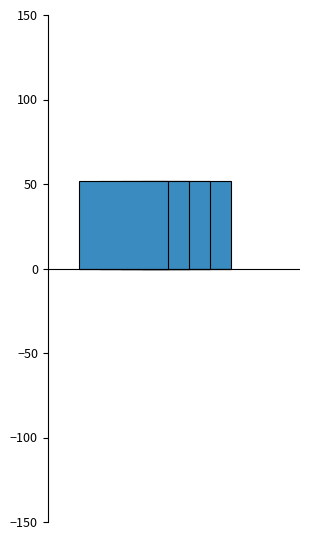

The value of Printing Lat at 23276 is 83.1. True or false?

False